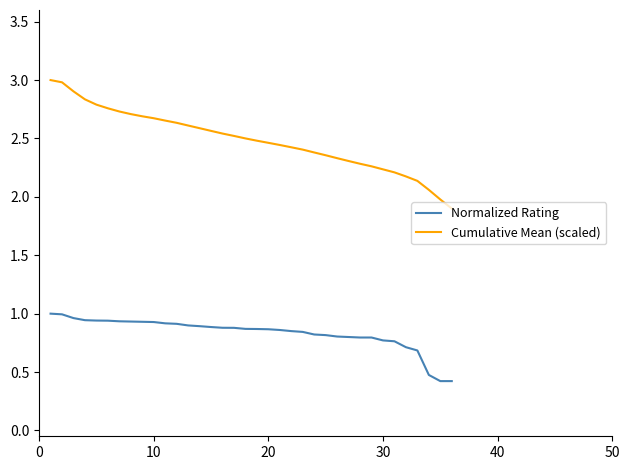

Which series has the largest range (max minus min)?

Cumulative Mean (scaled)